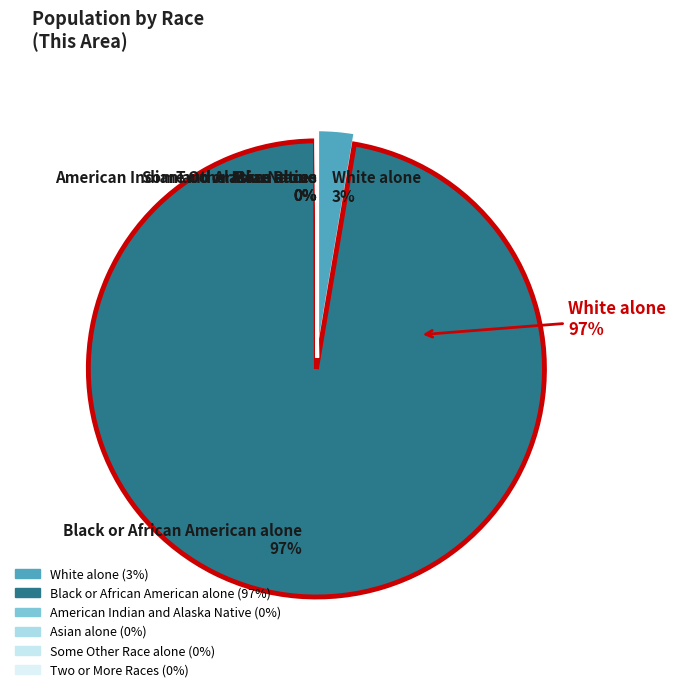

Is it true that American Indian and Alaska Native is 0% of the pie?

True